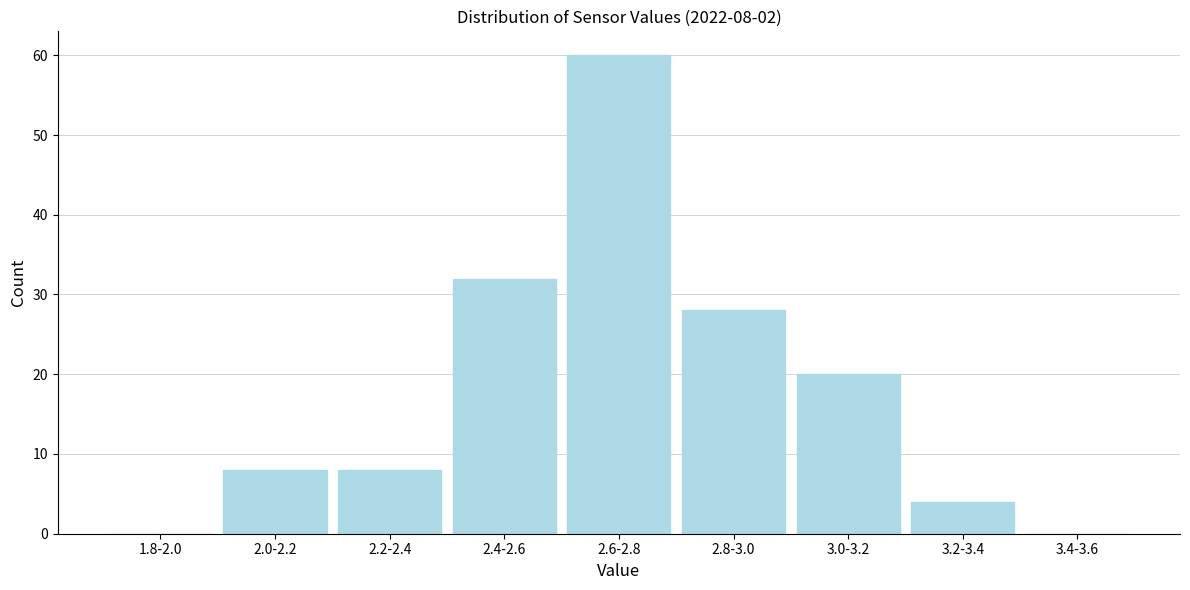

Reading left to right, transcribe all the data shown in this chart.

1.8-2.0=0	2.0-2.2=8	2.2-2.4=8	2.4-2.6=32	2.6-2.8=60	2.8-3.0=28	3.0-3.2=20	3.2-3.4=4	3.4-3.6=0